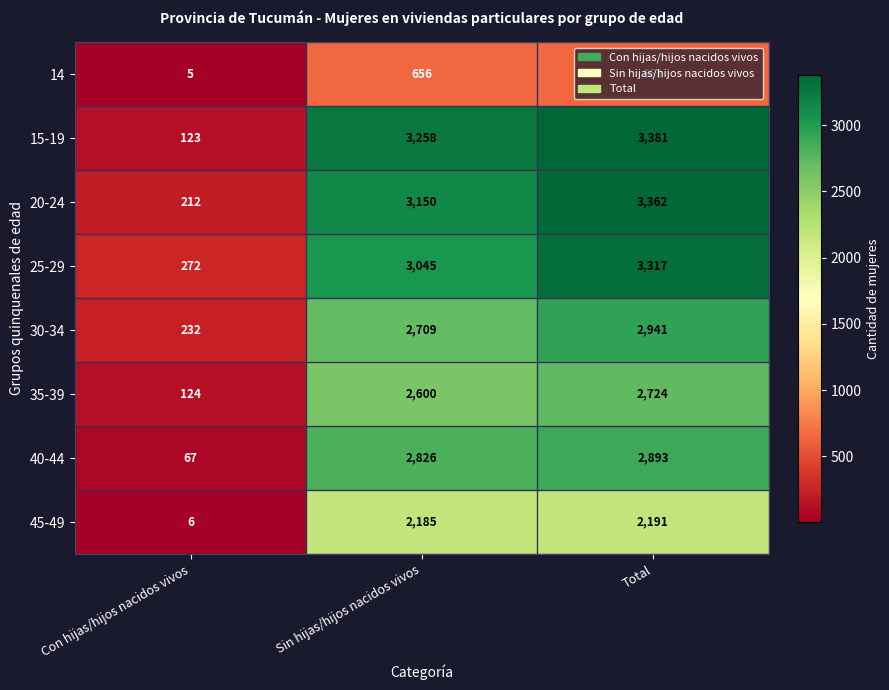

What is the average value of the 45-49 series?

1461